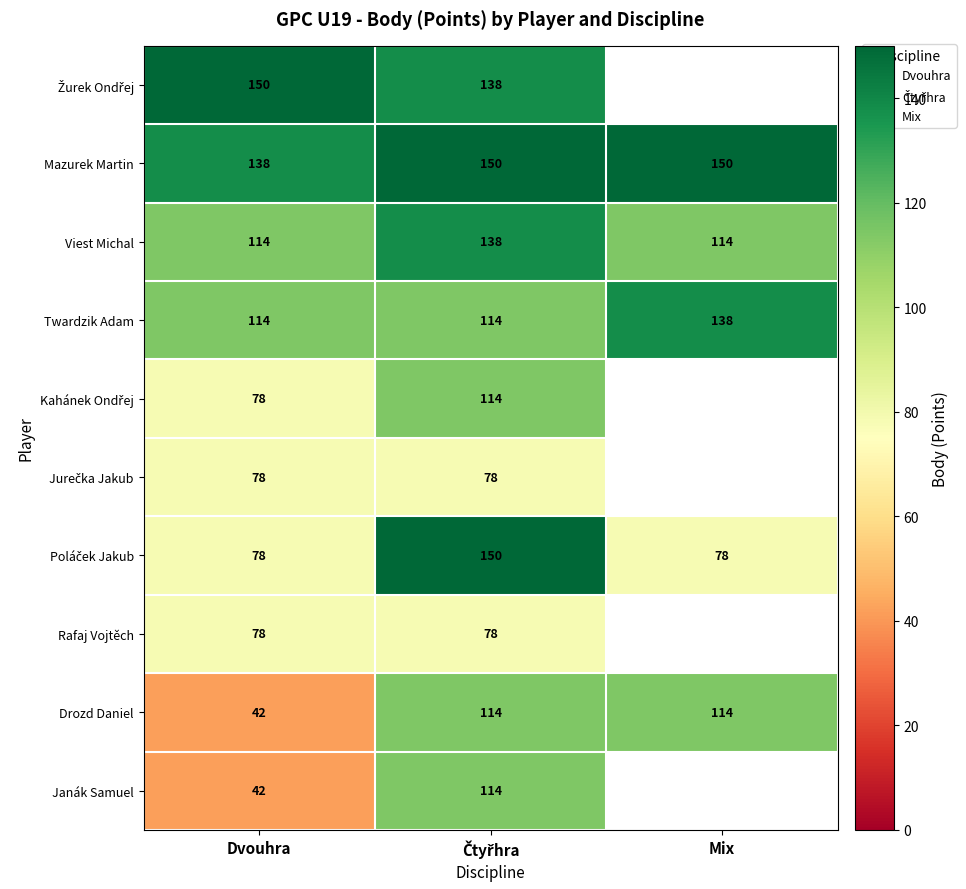

The Mazurek Martin series shows 138 at Dvouhra. True or false?

True